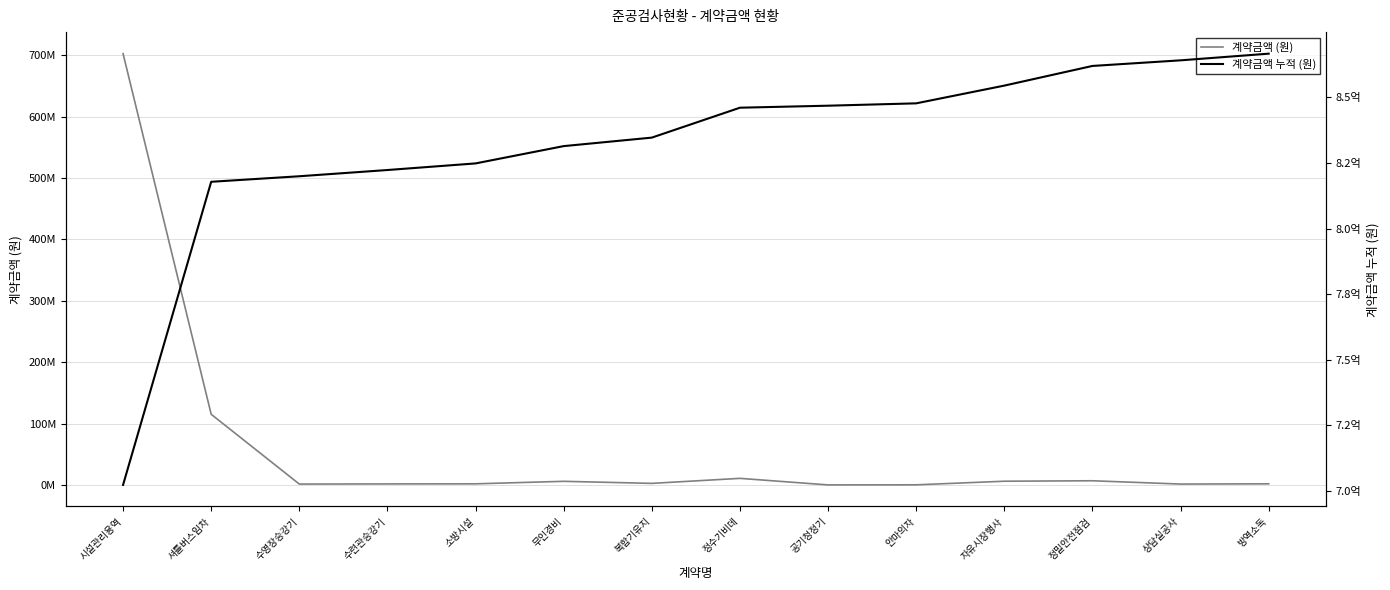

Does the chart display data point markers on the line(s)?

No